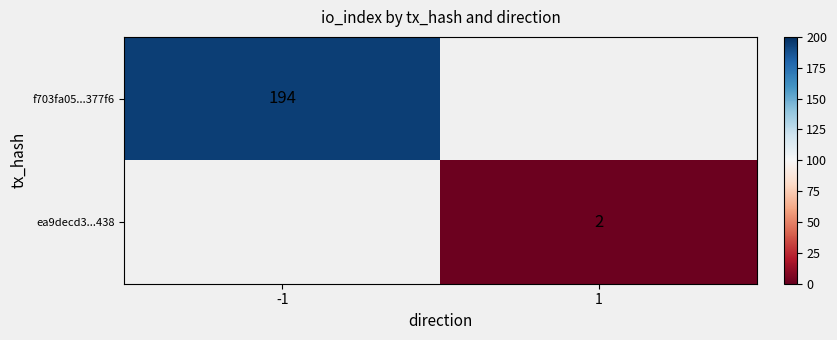

The ea9decd3...438 series shows 3 at 1. True or false?

False